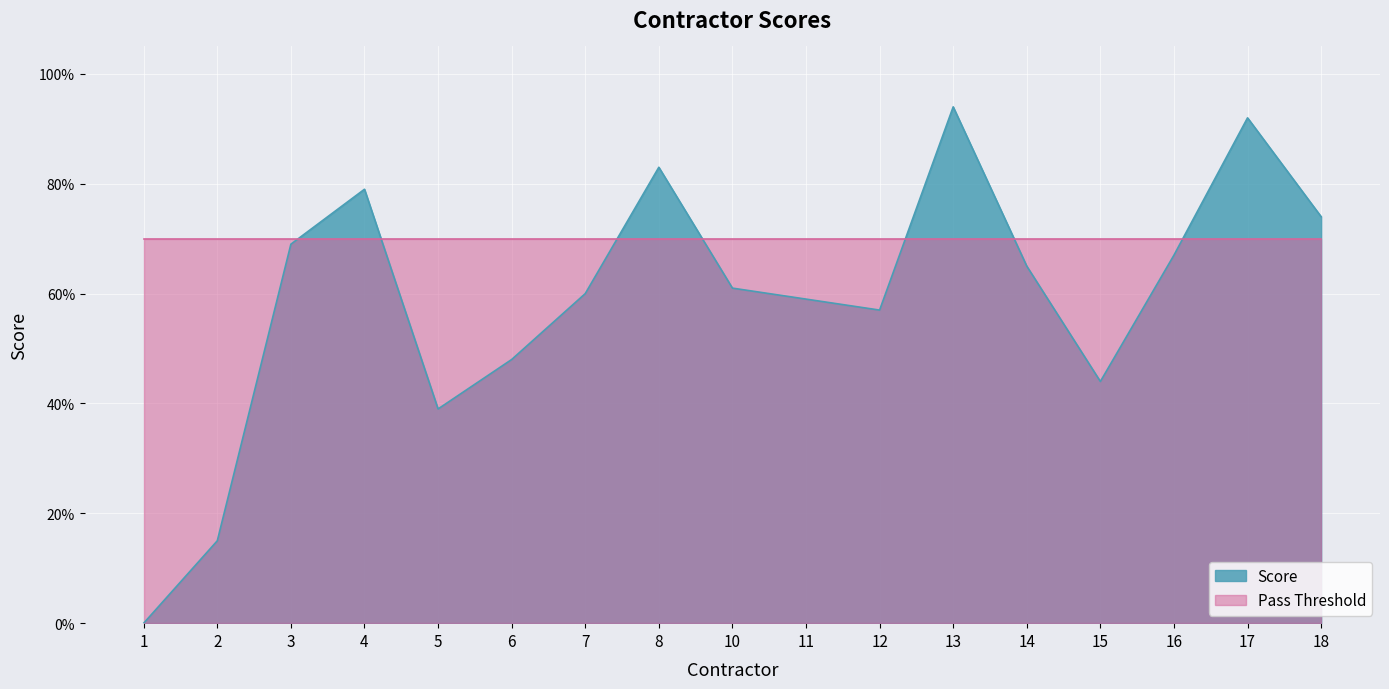

What is the difference between the maximum and minimum values?

0.9